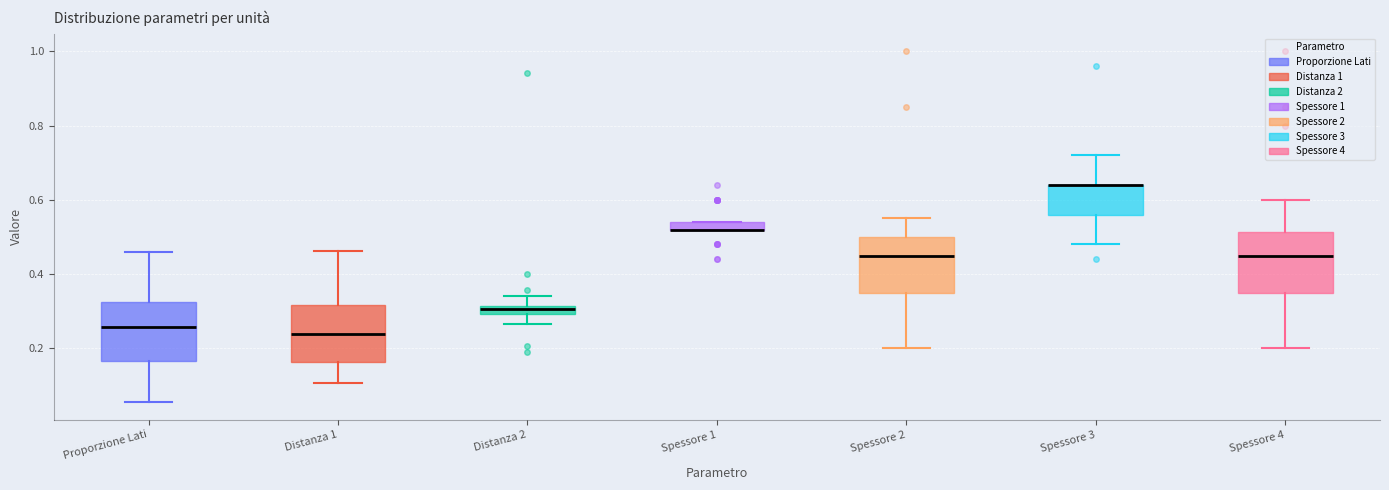

Where does the lower whisker of the box for Spessore 3 end on the y-axis? The values are not printed on the chart, so give them approximately, as read against the axis.

0.48